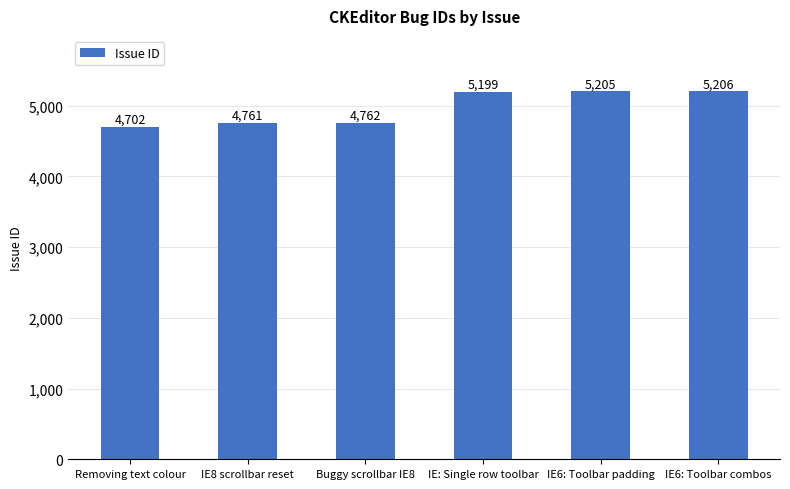

Rank the categories by value from highest to lowest.

IE6: Toolbar combos, IE6: Toolbar padding, IE: Single row toolbar, Buggy scrollbar IE8, IE8 scrollbar reset, Removing text colour